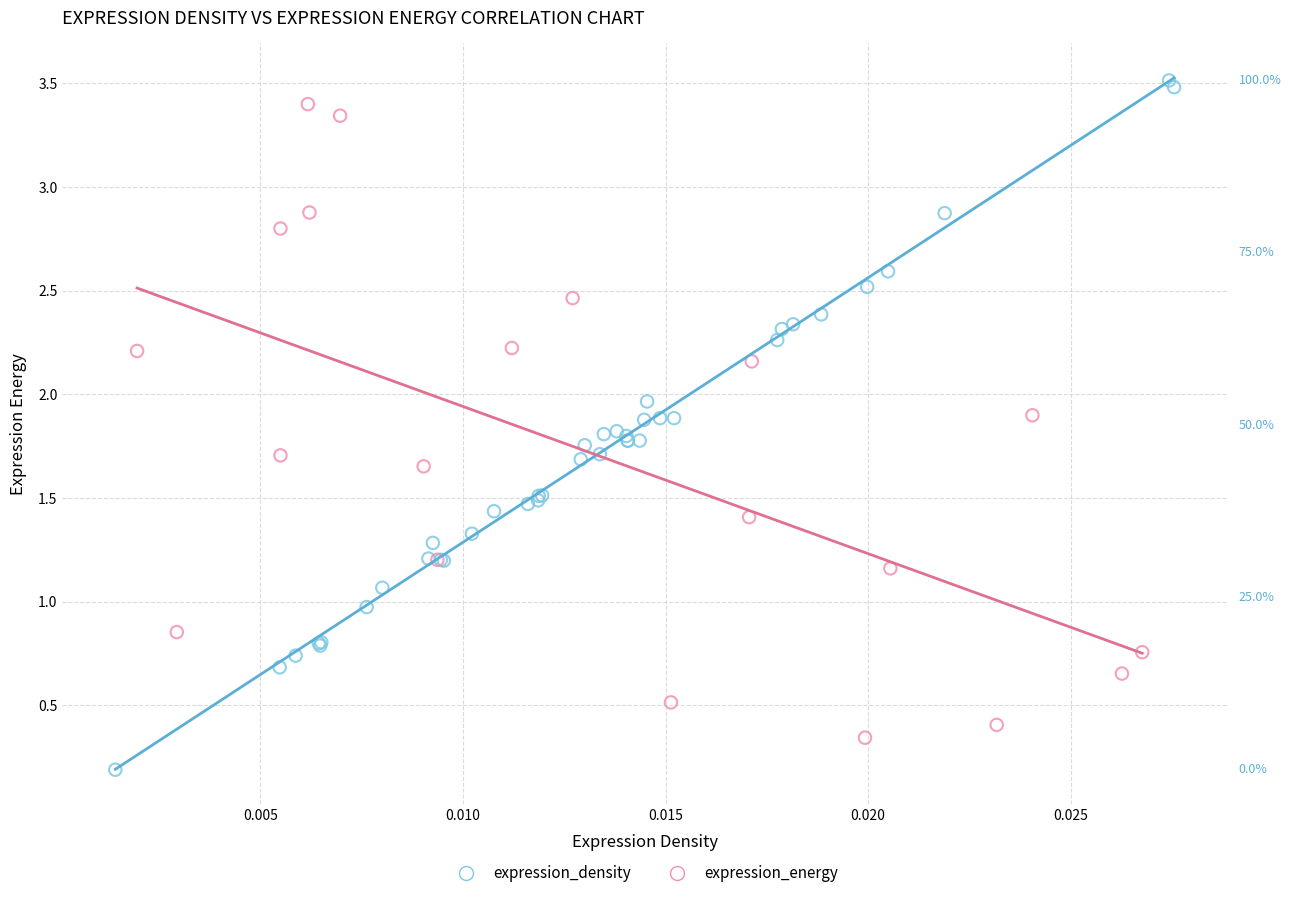

Which series reaches the minimum Y coordinate?

expression_density